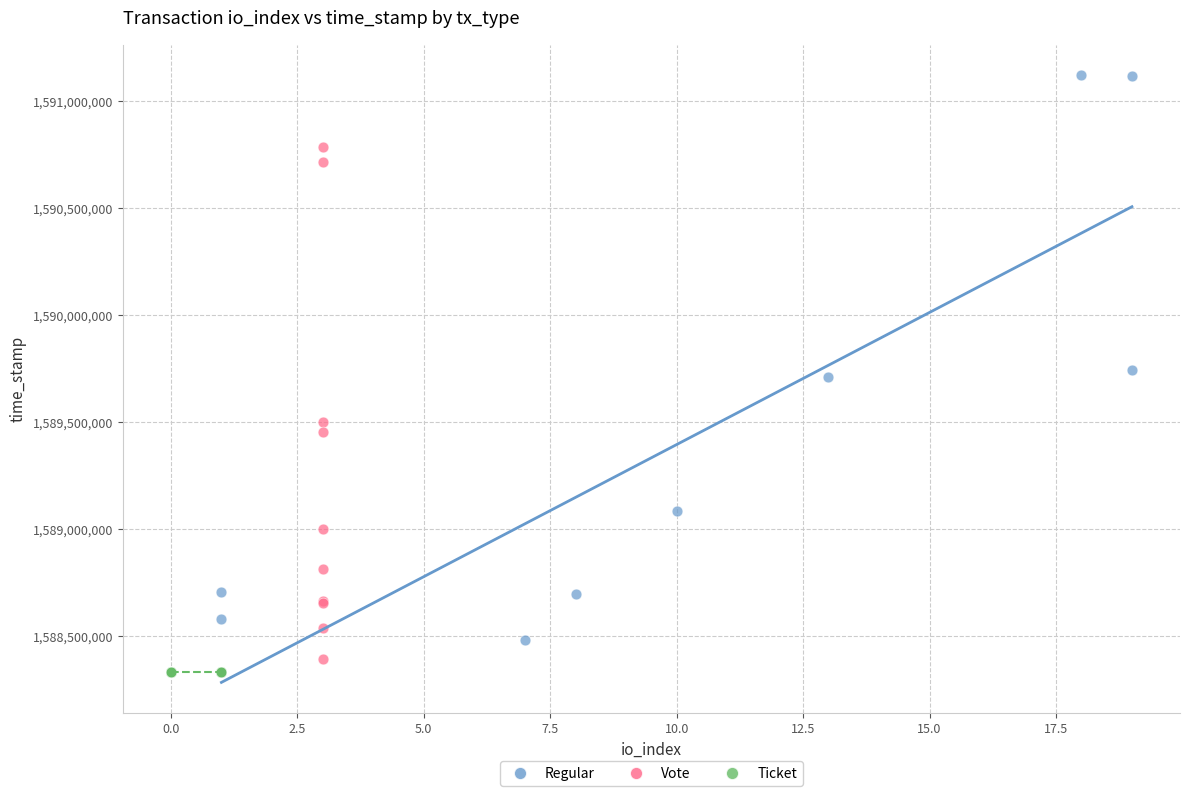

Which series reaches the maximum Y coordinate?

Regular